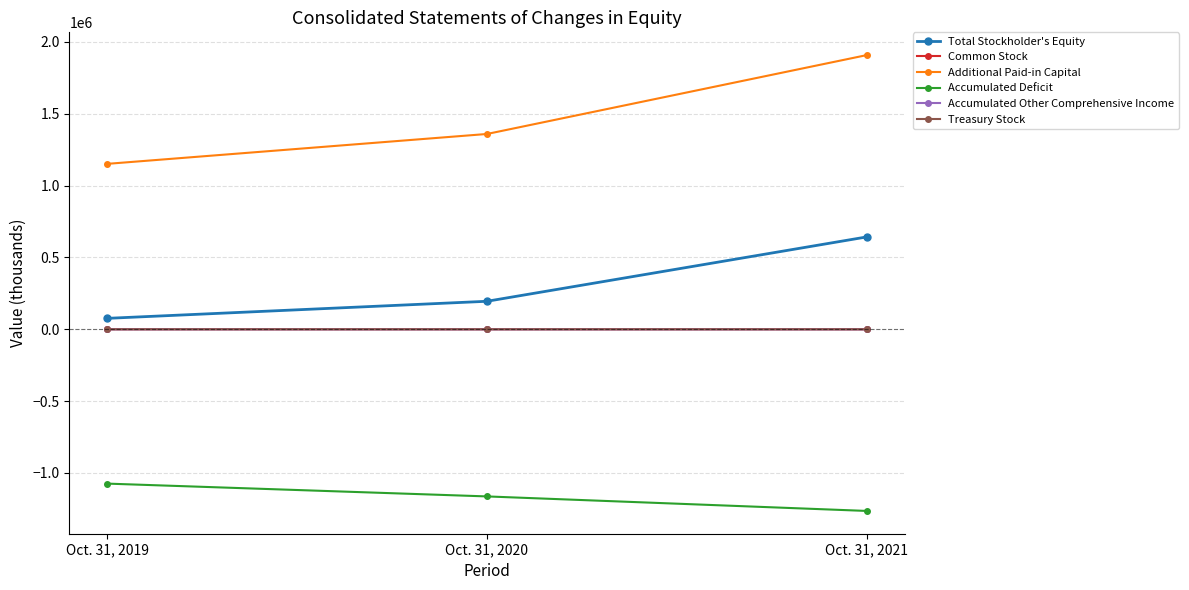

At which label is Accumulated Deficit closest to -1170170?

Oct. 31, 2020